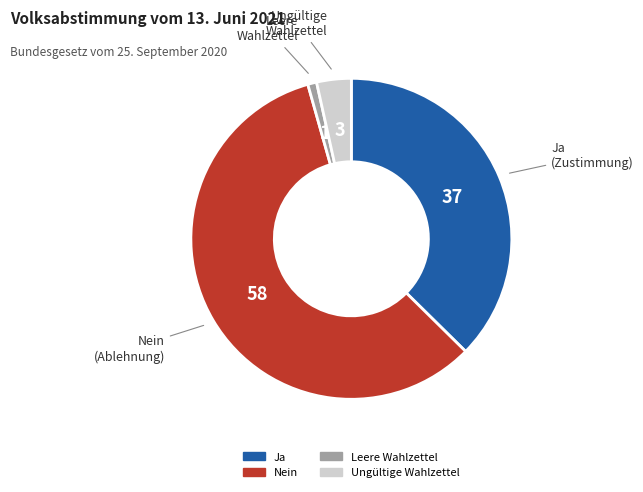

Which has a higher value, Leere Wahlzettel or Ungültige Wahlzettel?

Ungültige Wahlzettel